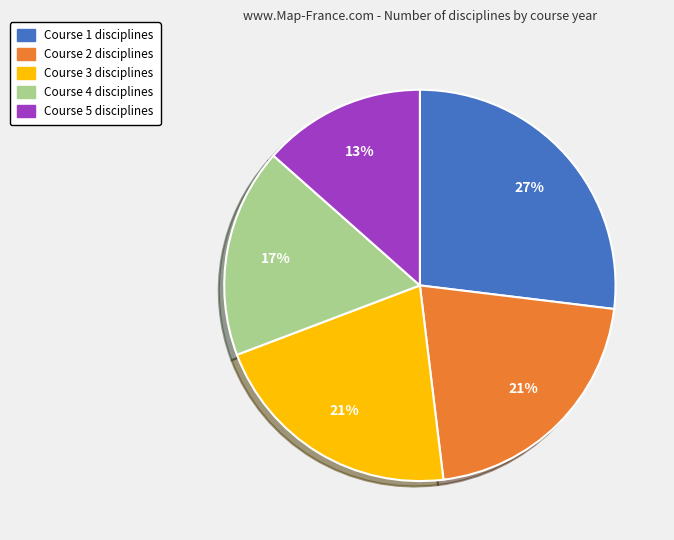

To the nearest percent, what percentage of the pie is Course 3 disciplines?

21%